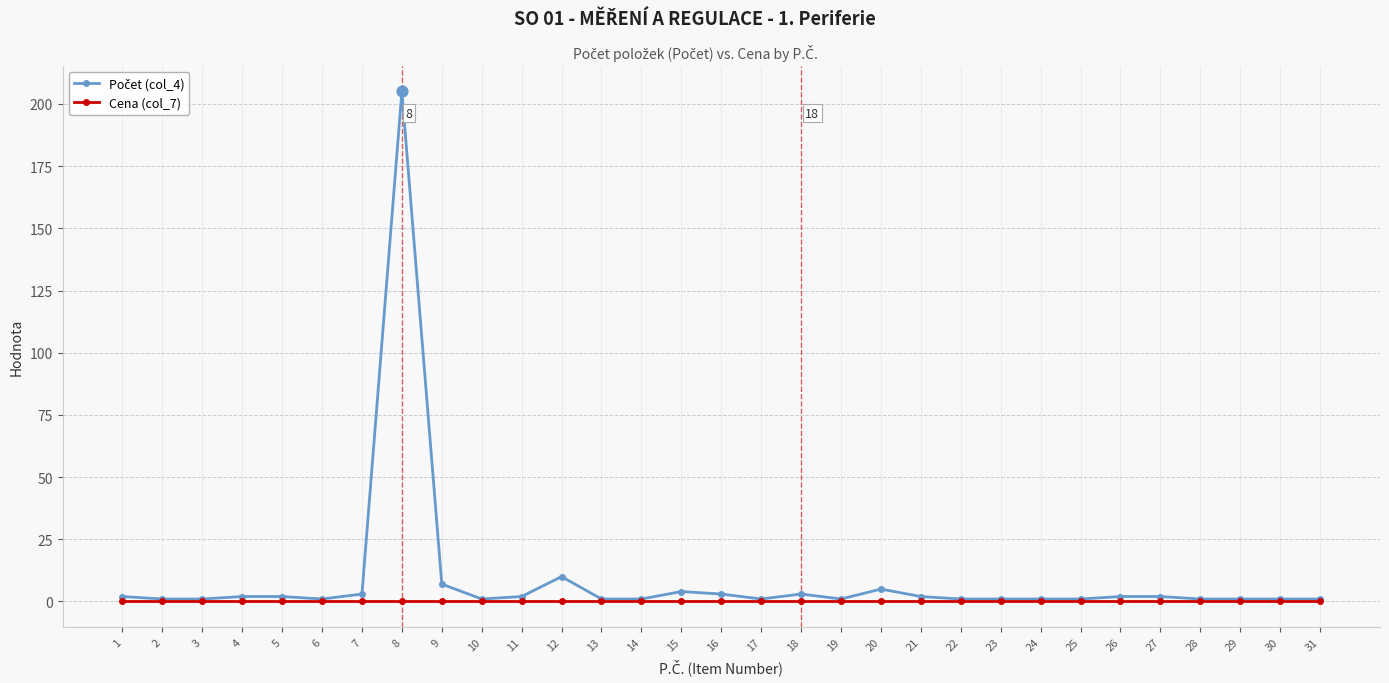

At how many categories does at least one series exceed 164?

1